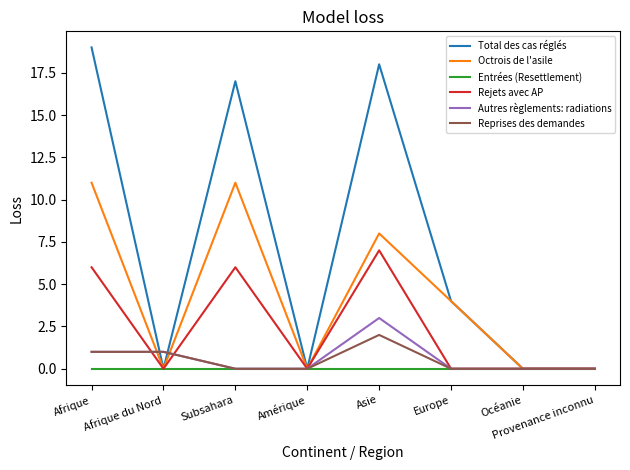

Which series has the largest total across all categories?

Total des cas réglés